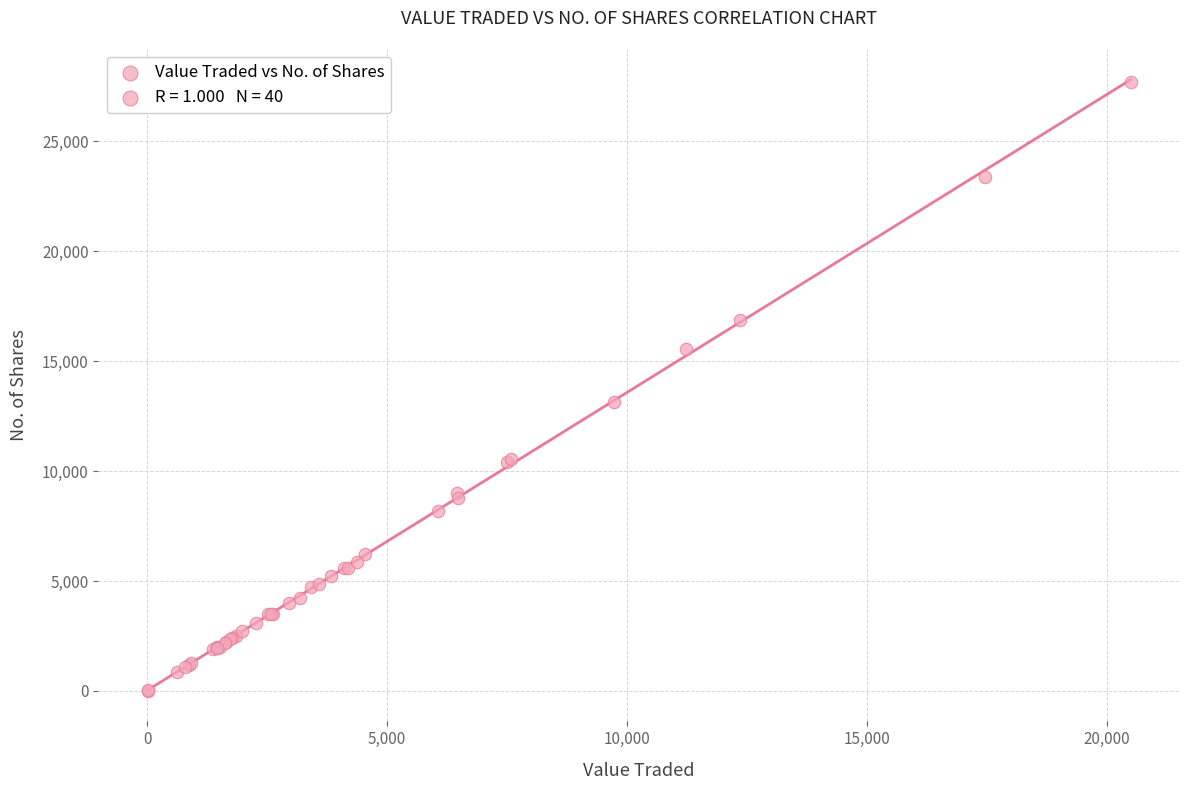

What Y value in the scatter plot is closest to 13847?

13120